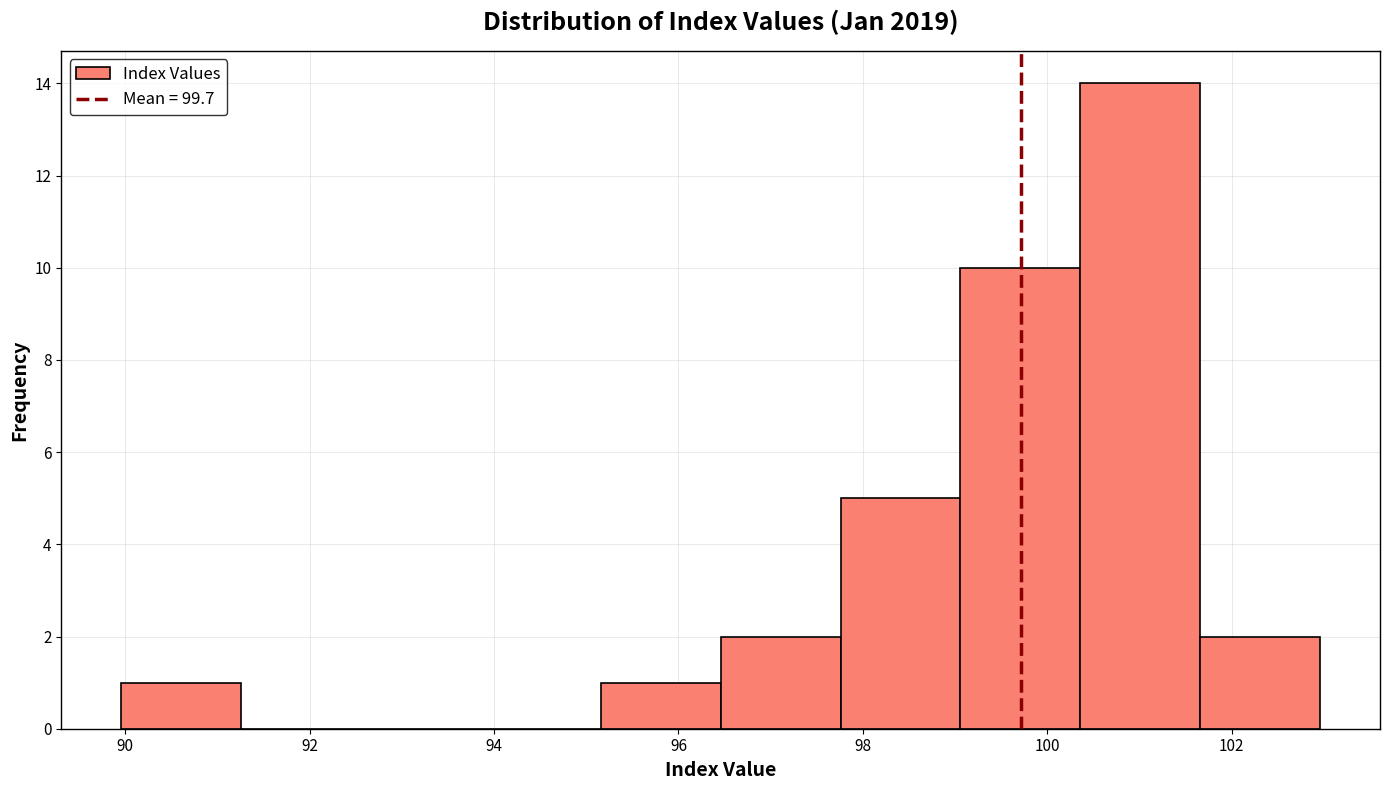

How tall is the bar that spans 97.8 to 99.0 on the x-axis? Neither the bar edges nor the heights are printed on the chart, so give them approximately, as read against the axes.

5